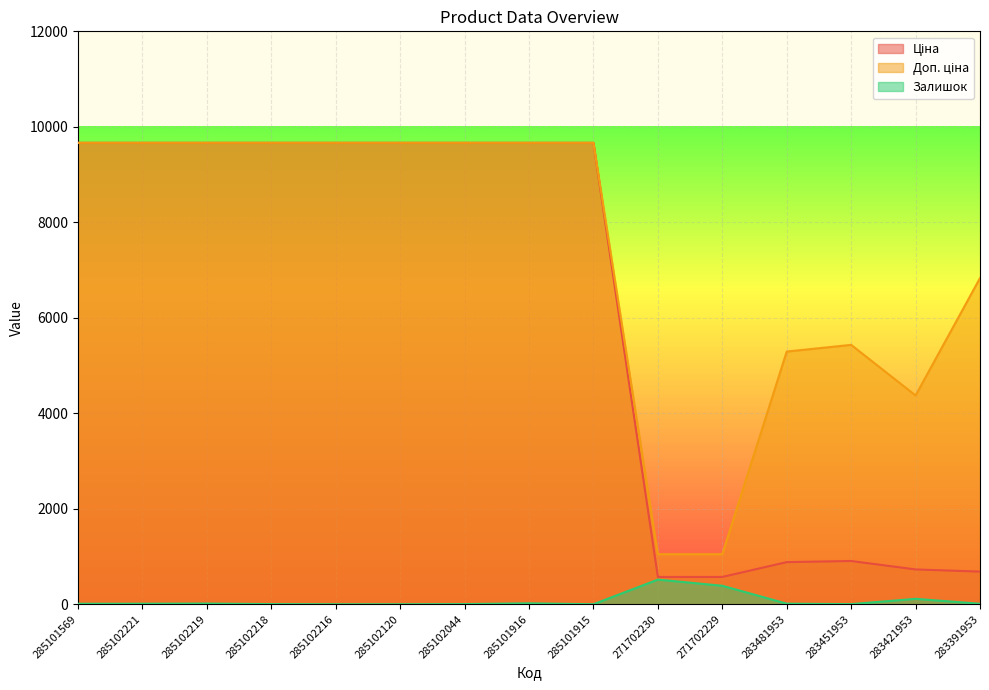

True or false: Ціна has a value of 9664.7 at 285101915.

True